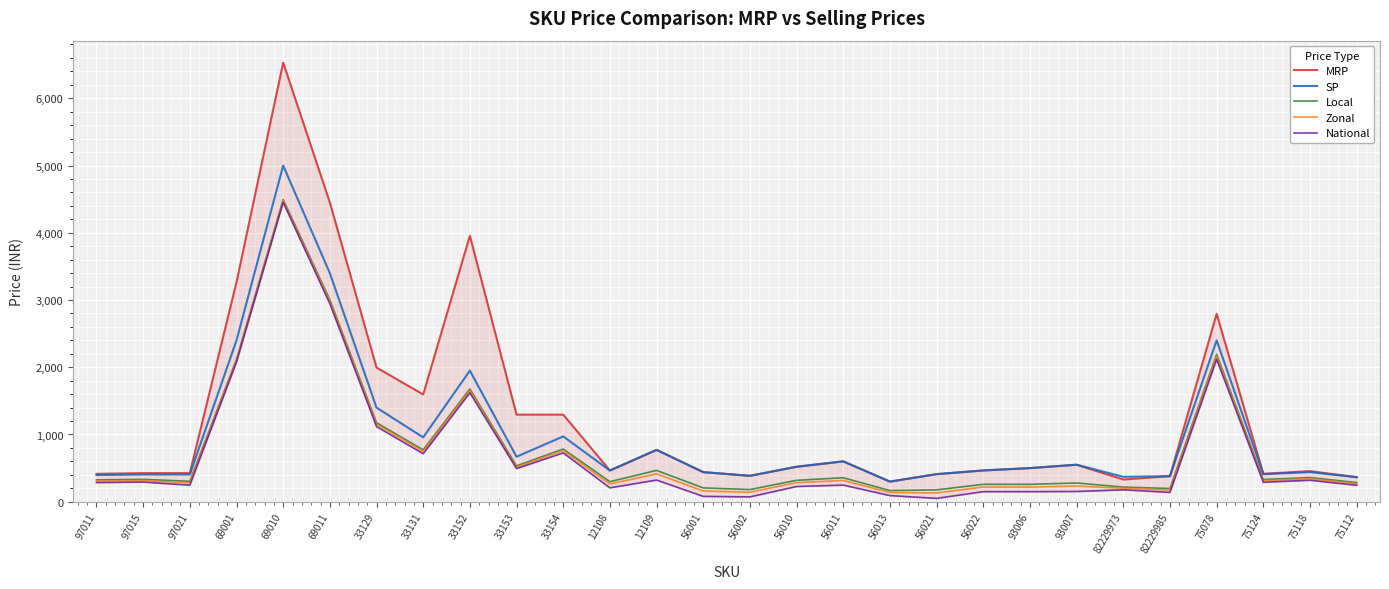

Reading right to left, list all the values displayed in this chart.

MRP: 365.0	455.0	415.0	2795.0	380.0	330.0	550.0	500.0	465.0	410.0	299.0	600.0	520.0	385.0	440.0	771.0	464.0	1295.0	1295.0	3955.0	1595.0	1995.0	4450.0	6530.0	3265.0	425.0	425.0	415.0
SP: 365.0	440.0	410.0	2399.0	380.0	370.0	550.0	500.0	465.0	410.0	299.0	600.0	520.0	385.0	440.0	771.0	464.0	971.0	669.0	1949.0	957.0	1399.0	3399.0	4999.0	2399.0	405.0	405.0	397.0
Local: 284.5	359.5	329.5	2192.0	196.5	217.2	278.6	258.5	258.8	176.3	165.6	356.2	318.3	180.6	205.6	465.8	298.1	783.8	532.8	1677.4	771.0	1174.8	3002.3	4493.1	2117.3	303.7	332.4	324.6
Zonal: 267.2	342.2	312.2	2163.3	173.5	199.9	232.6	218.2	218.6	130.3	136.9	315.9	283.8	140.4	159.6	414.0	263.6	760.8	515.5	1654.4	748.0	1151.8	2979.3	4475.8	2100.1	280.7	315.2	307.4
National: 244.2	319.2	289.2	2117.3	139.0	176.9	152.1	149.2	149.6	49.8	90.9	246.9	226.3	71.4	79.1	322.0	206.1	726.3	492.5	1619.9	713.5	1117.3	2944.8	4452.8	2077.1	246.2	292.2	284.4